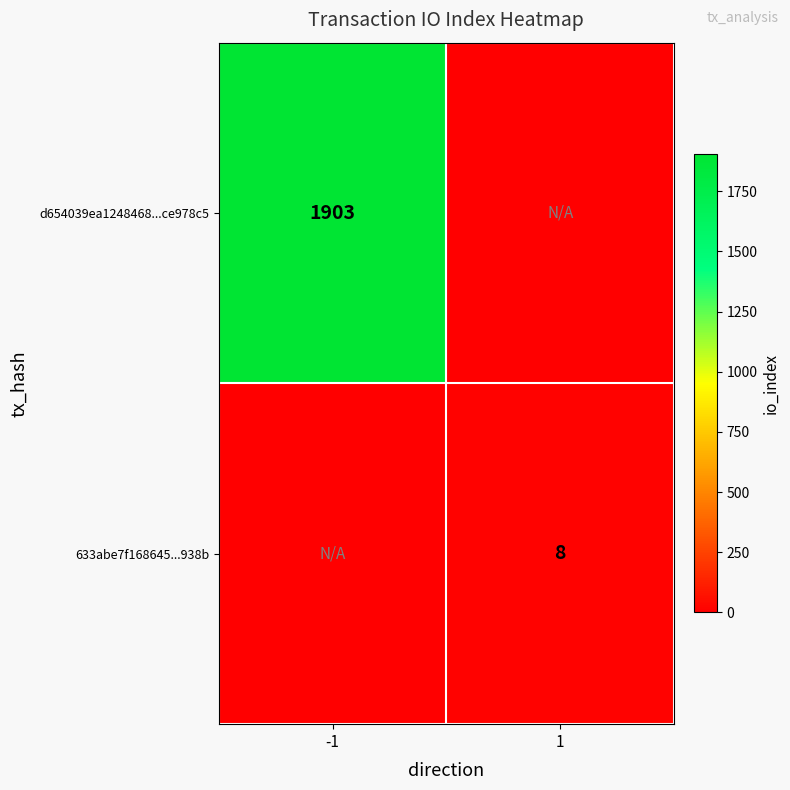

Is it true that 633abe7f168645...938b equals 12 at 1?

False